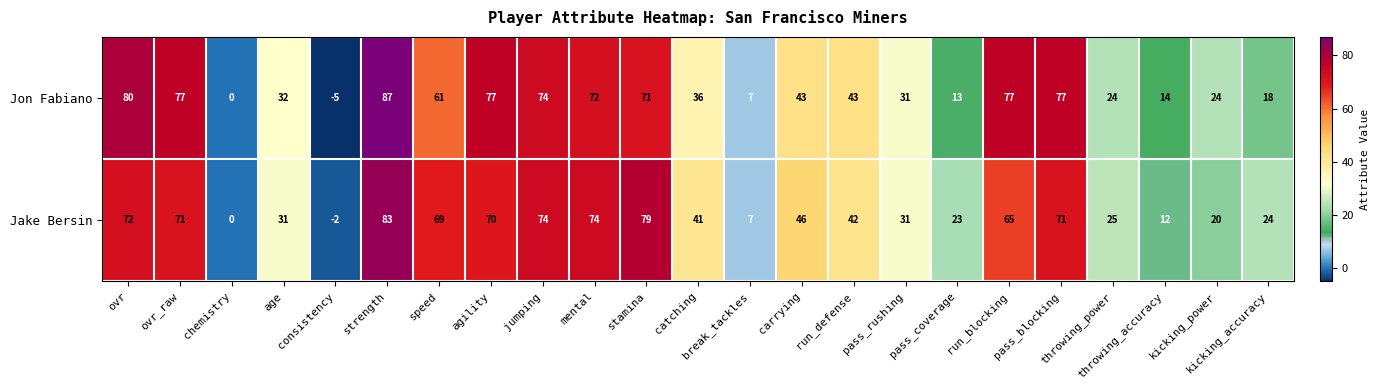

Which series has the widest spread of values?

Jon Fabiano